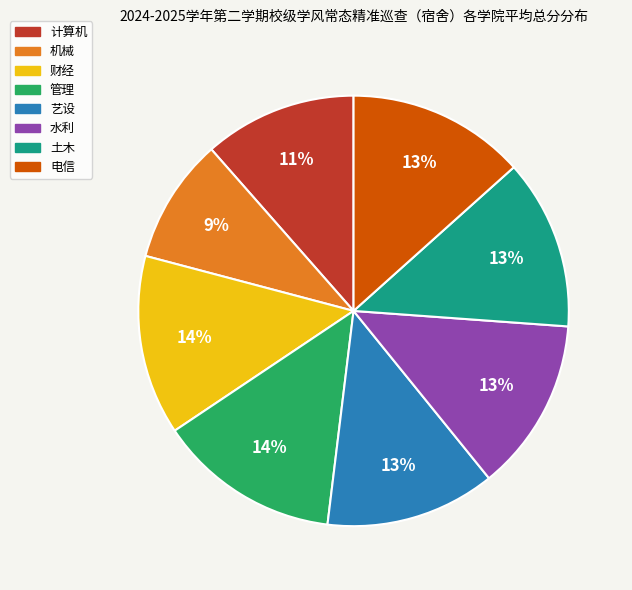

How many slices are in this pie chart?

8